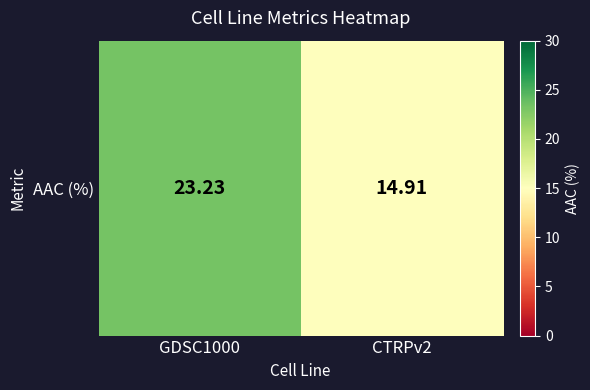

Reading right to left, transcribe all the data shown in this chart.

14.9	23.2